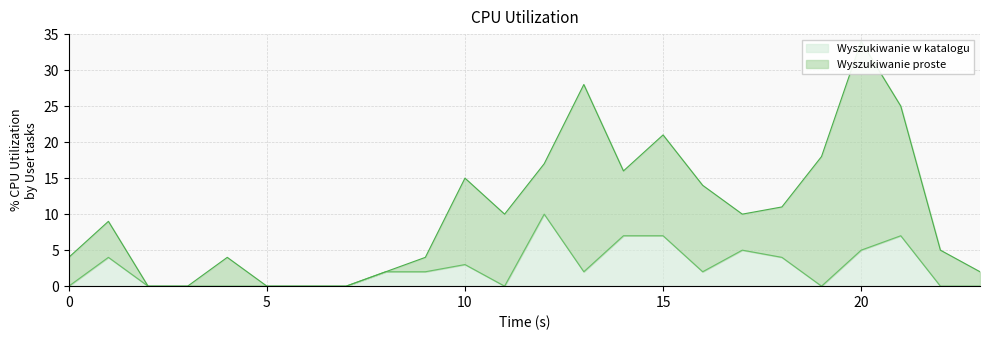

The chart shows a value of 0.0 at 6. True or false?

True